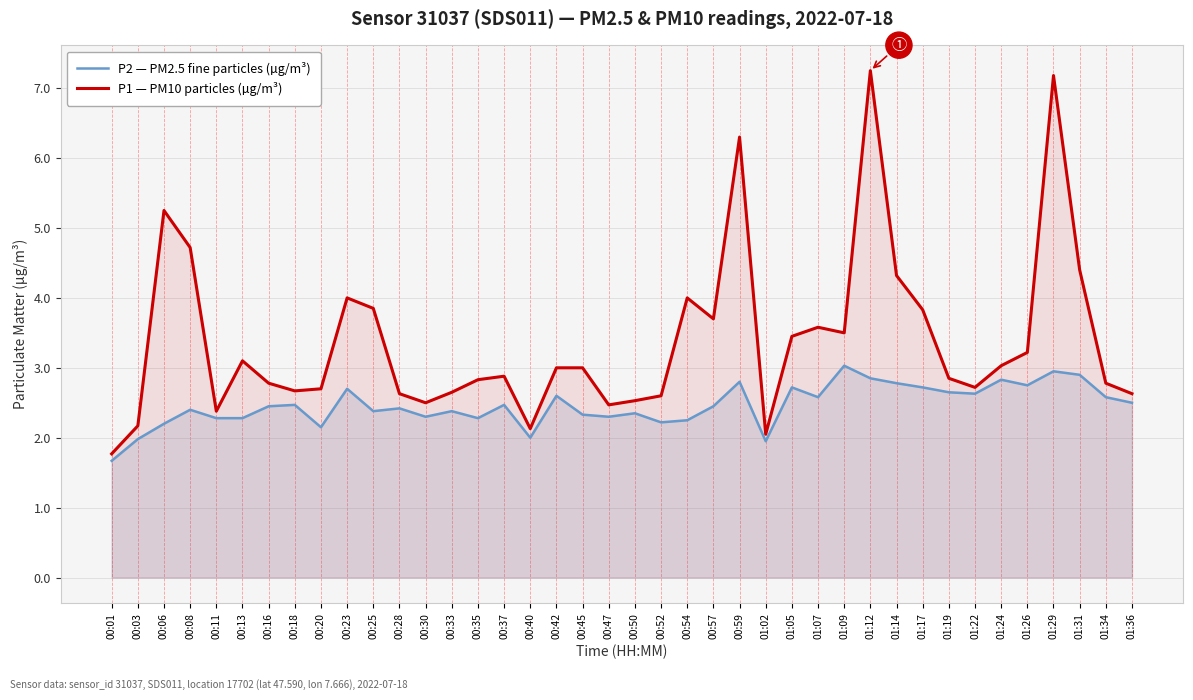

List the series in order of their overall mean, highest first.

P1 — PM10 particles (µg/m³), P2 — PM2.5 fine particles (µg/m³)